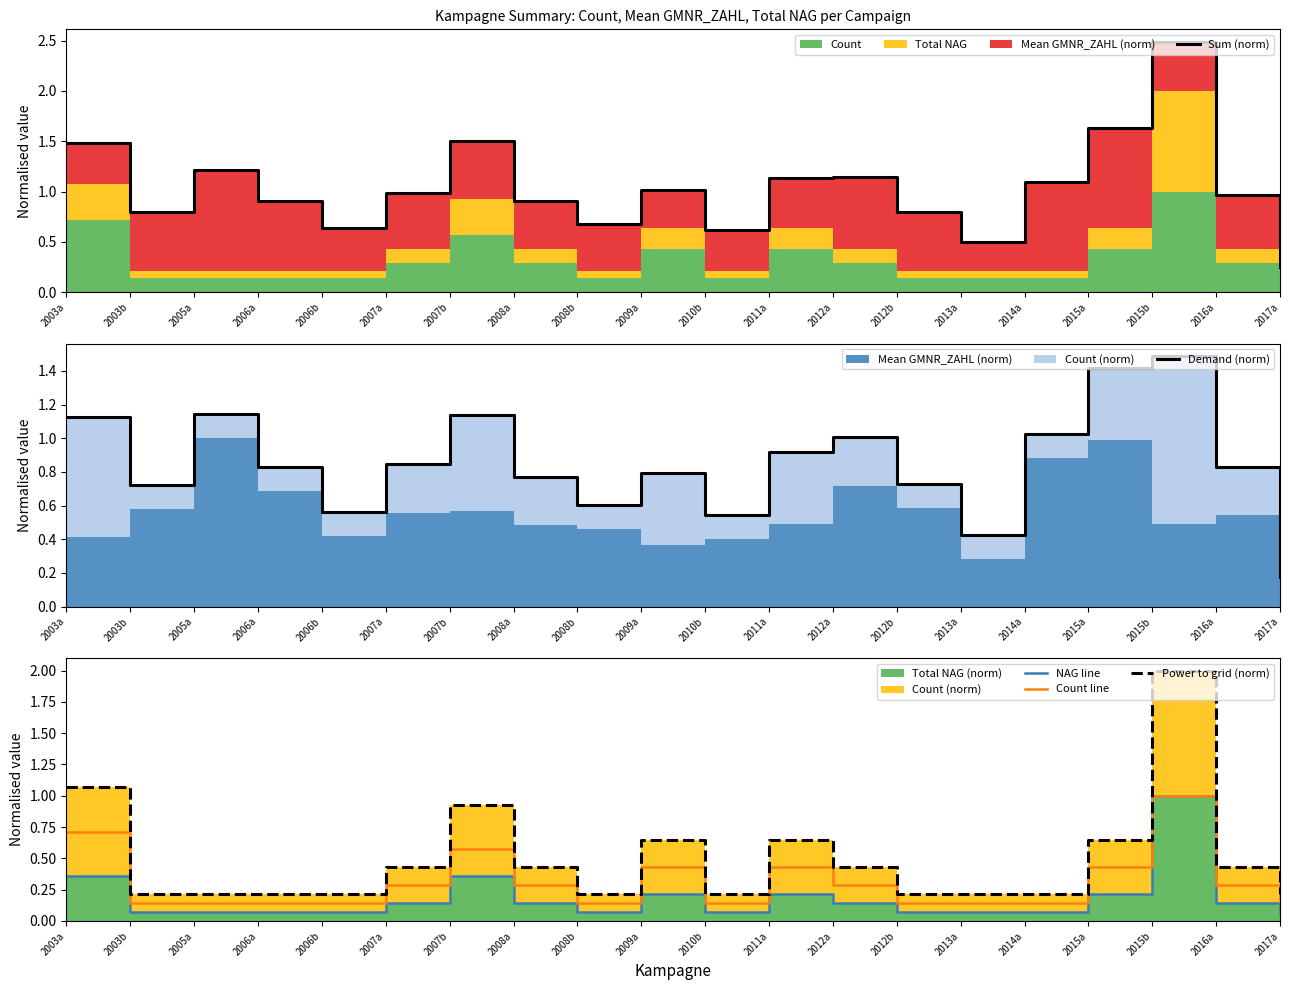

True or false: Power to grid (norm) has a value of 0.2 at 2006b.

True